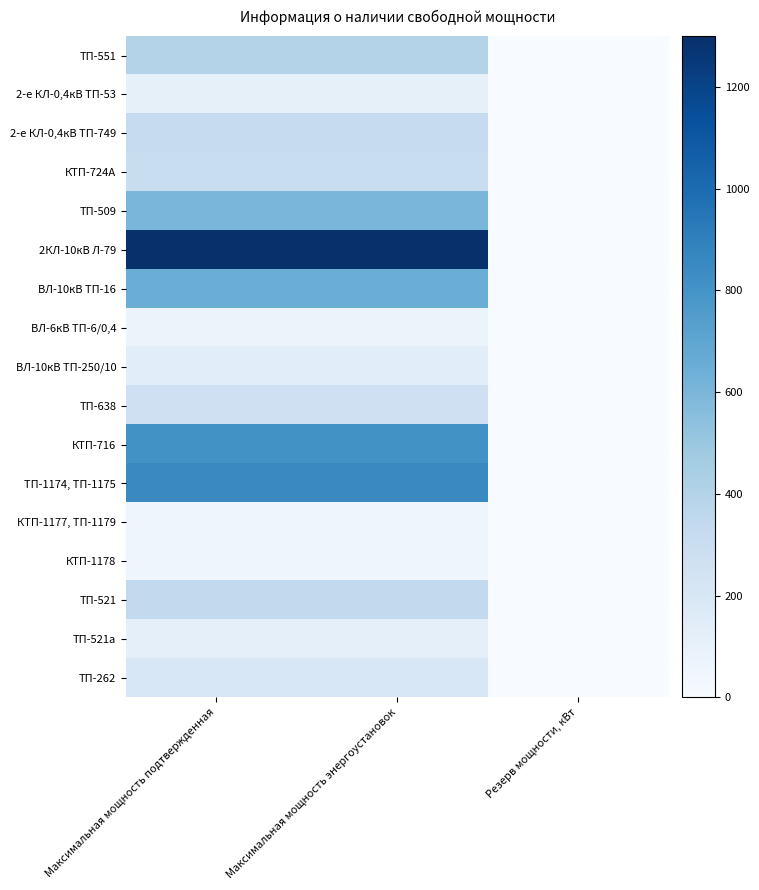

List the series in order of their peak value, highest first.

2КЛ-10кВ Л-79, ТП-1174, ТП-1175, КТП-716, ВЛ-10кВ ТП-16, ТП-509, ТП-551, ТП-521, 2-е КЛ-0,4кВ ТП-749, КТП-724А, ТП-638, ТП-262, ВЛ-10кВ ТП-250/10, ТП-521а, 2-е КЛ-0,4кВ ТП-53, ВЛ-6кВ ТП-6/0,4, КТП-1177, ТП-1179, КТП-1178